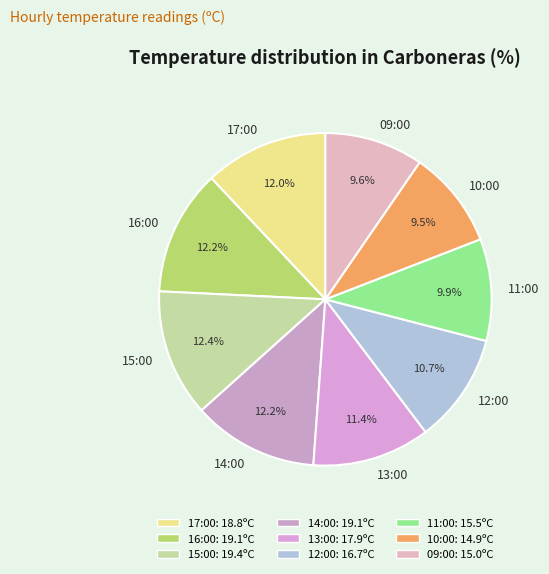

Does 16:00 represent more than half of the total?

No